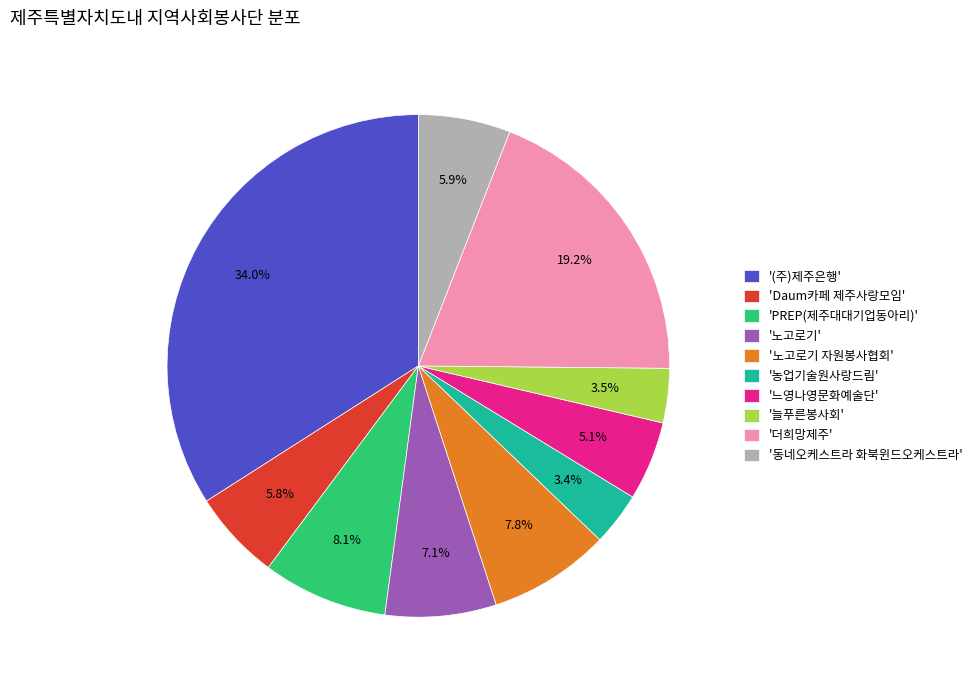

Does any single category account for the majority?

No